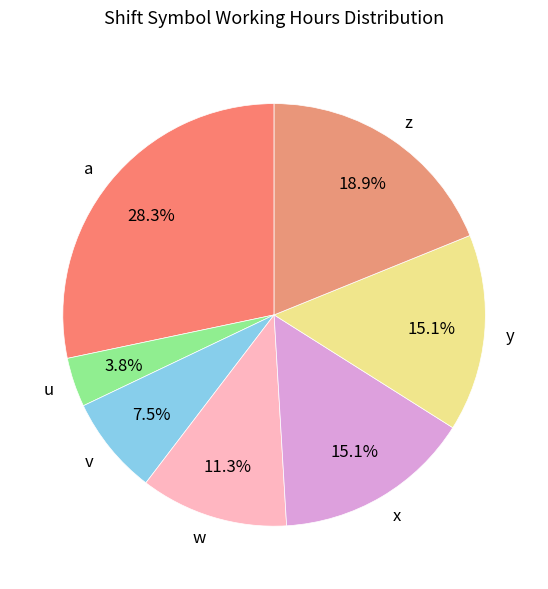

To the nearest percent, what percentage of the pie is x?

15%